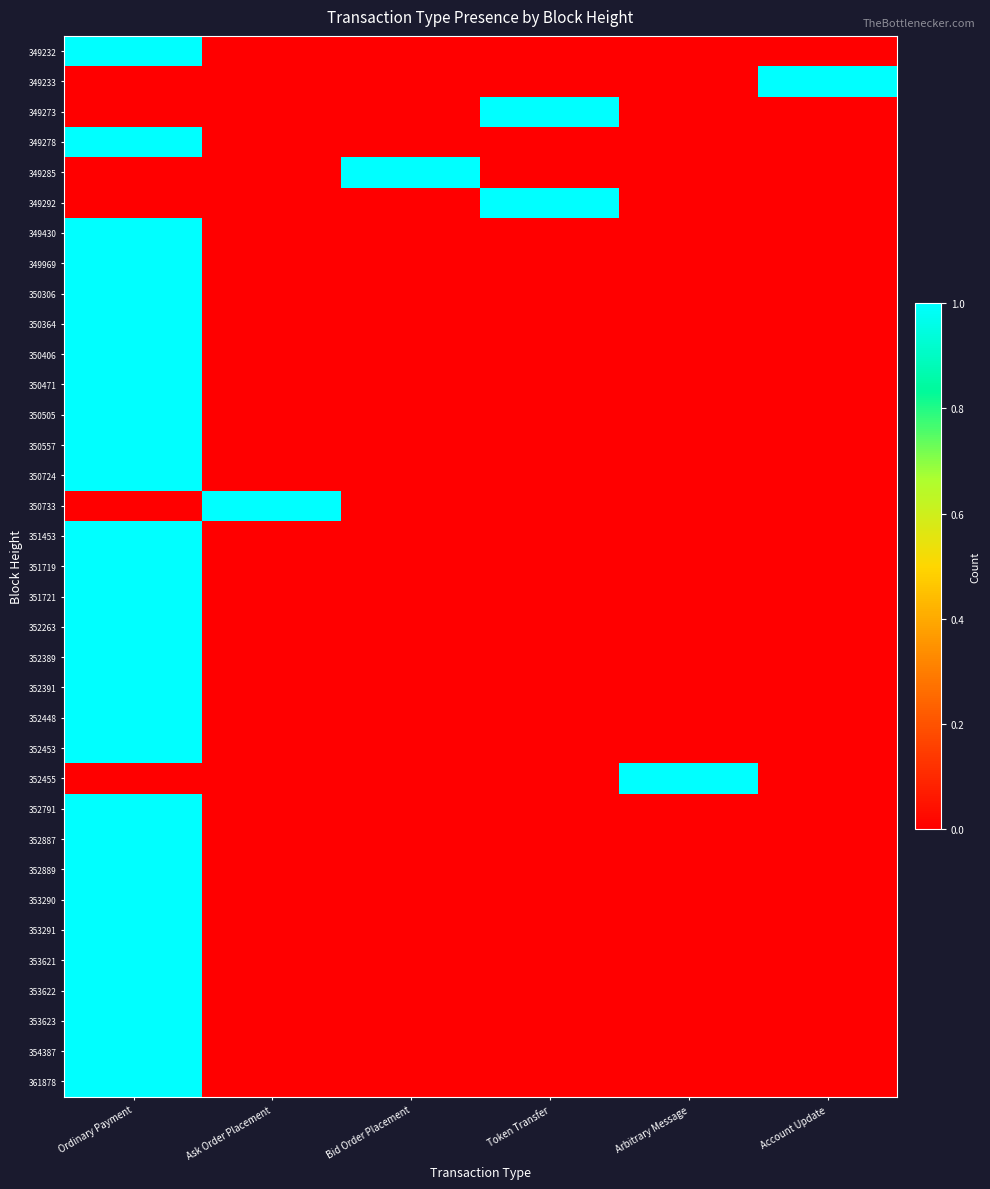

How many distinct data groups are displayed?

35